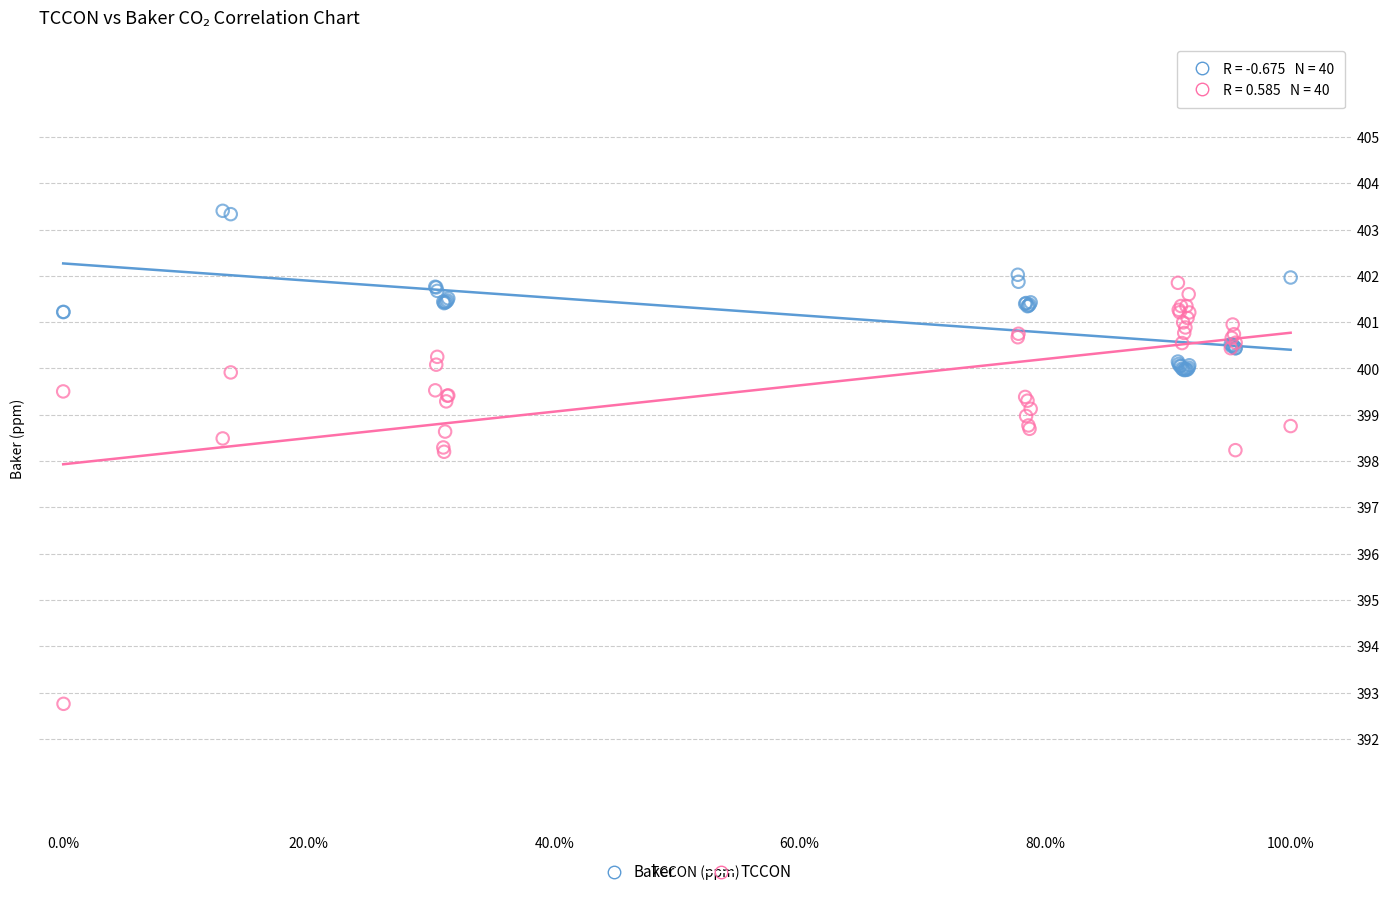

Which series contains the lowest Y value?

TCCON